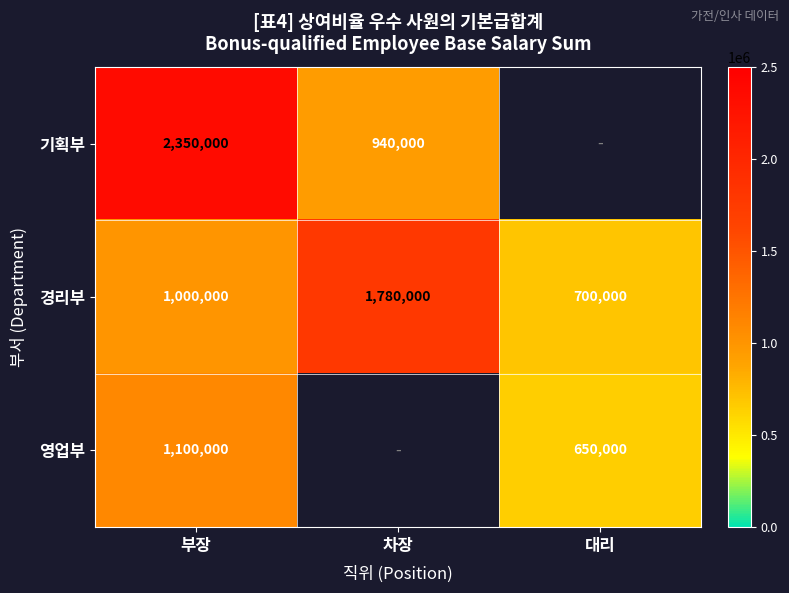

List the labels in order of 경리부 value, smallest first.

대리, 부장, 차장